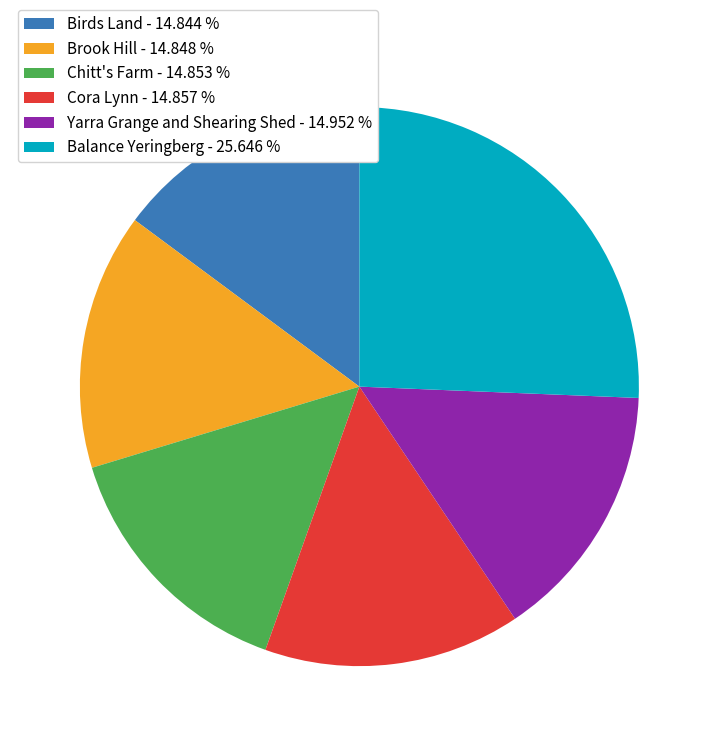

Approximately how many times larger is the value at Yarra Grange and Shearing Shed - 14.952 % compared to Brook Hill - 14.848 %?

1.0